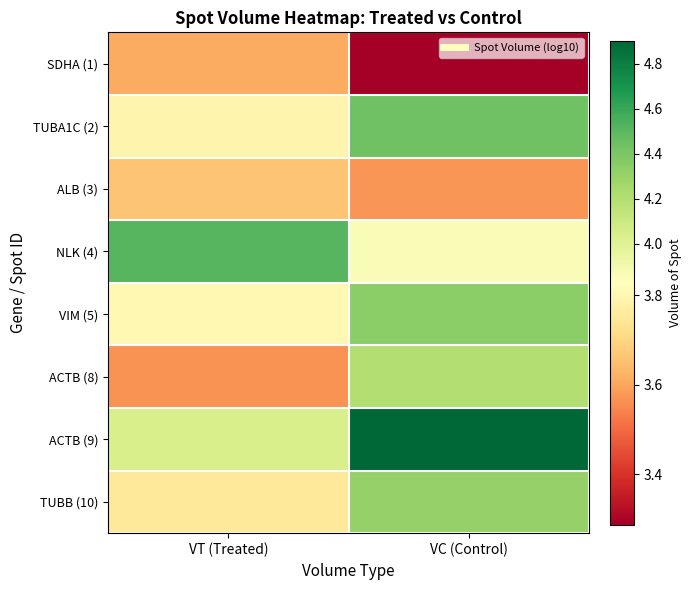

What is the total value across all series at VT (Treated)?

30.7